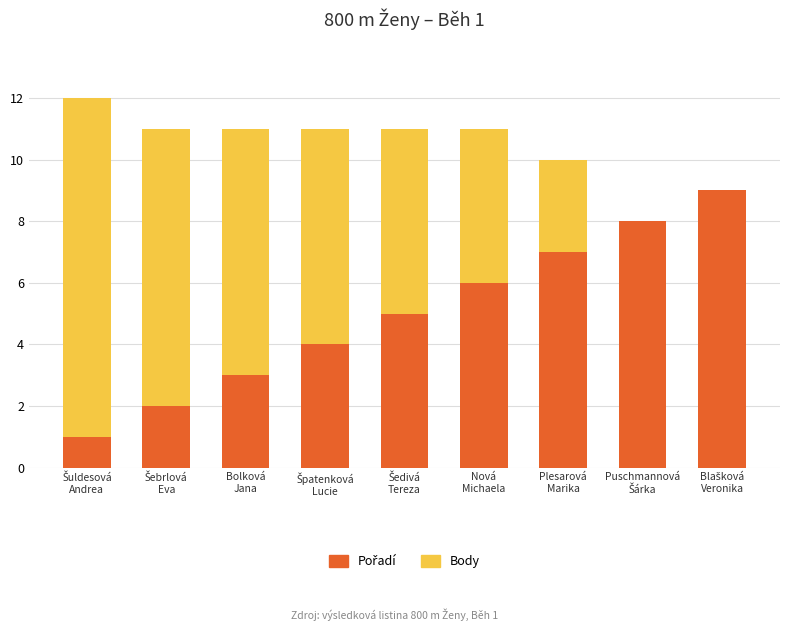

Is it true that Pořadí equals 5 at Šedivá
Tereza?

True